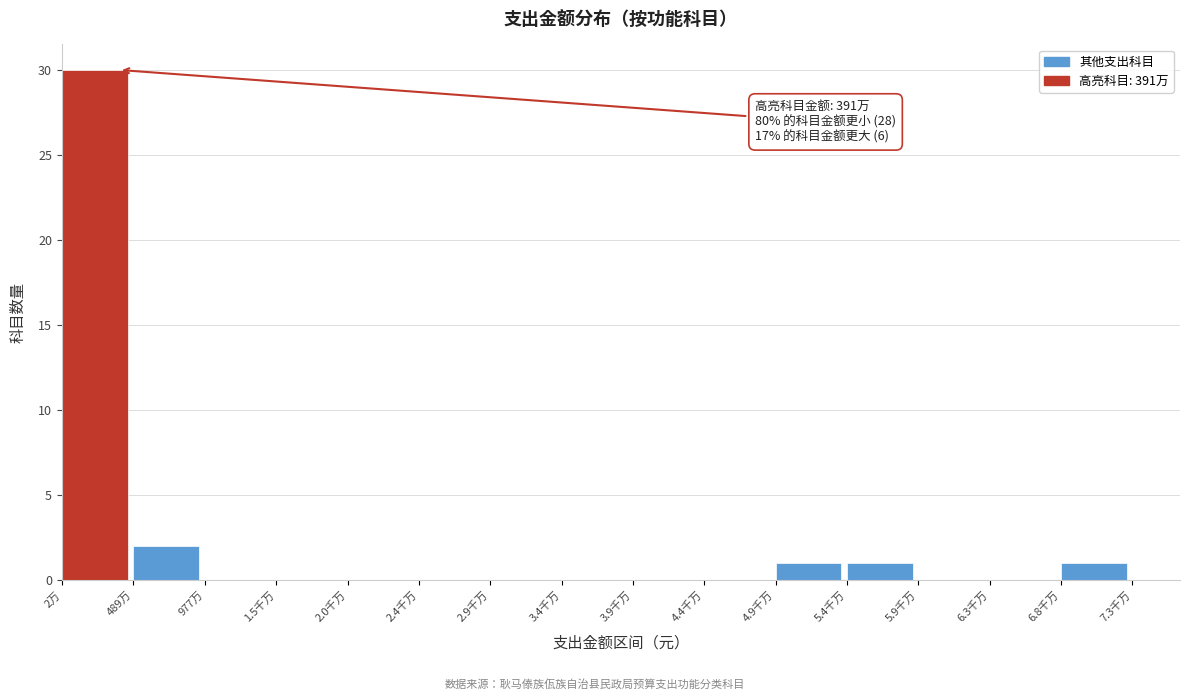

Reading left to right, transcribe all the data shown in this chart.

2万=30	489万=2	977万=0	1.5千万=0	2.0千万=0	2.4千万=0	2.9千万=0	3.4千万=0	3.9千万=0	4.4千万=0	4.9千万=1	5.4千万=1	5.9千万=0	6.3千万=0	6.8千万=1